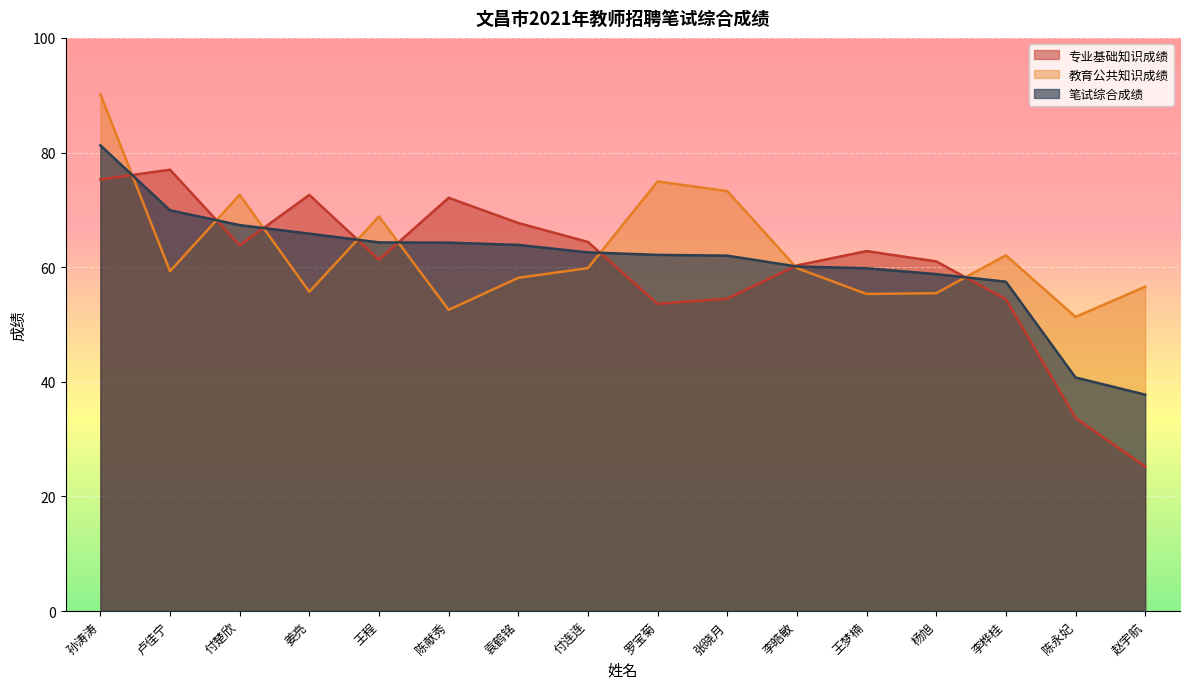

Which series has the largest total across all categories?

教育公共知识成绩